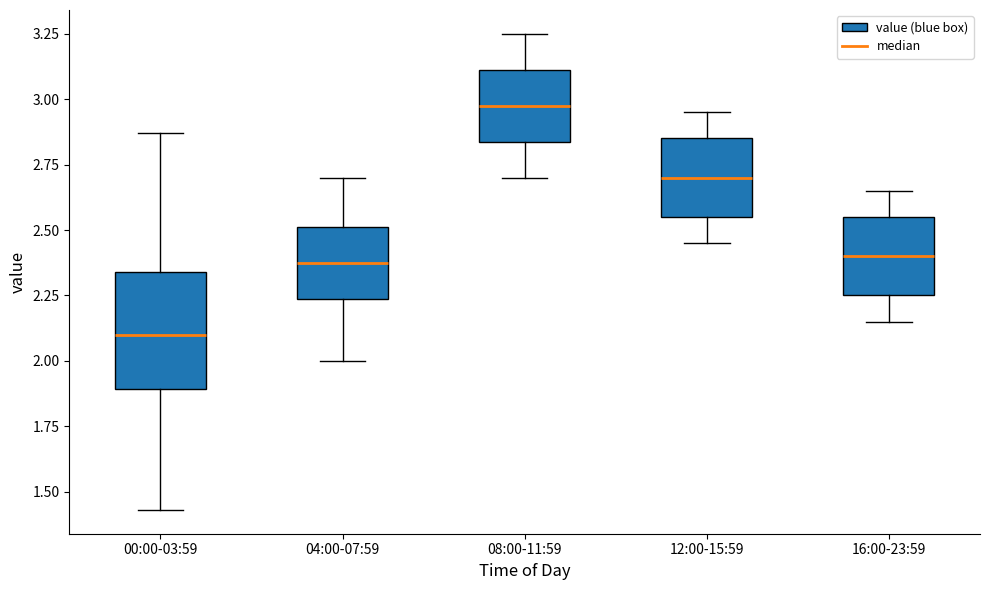

Reading left to right, read every box against the y-axis: the position of its median line, the range the box covers, and the ends of its whiskers. The values are not printed on the chart, so give them approximately, as read against the axis.

00:00-03:59: median 2.10, box 1.90 to 2.35, whiskers 1.45 to 2.85
04:00-07:59: median 2.40, box 2.25 to 2.50, whiskers 2.00 to 2.70
08:00-11:59: median 3.00, box 2.85 to 3.10, whiskers 2.70 to 3.25
12:00-15:59: median 2.70, box 2.55 to 2.85, whiskers 2.45 to 2.95
16:00-23:59: median 2.40, box 2.25 to 2.55, whiskers 2.15 to 2.65